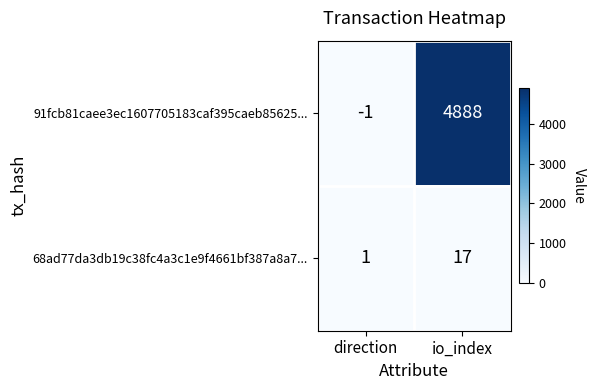

Which category has the highest value in the 68ad77da3db19c38fc4a3c1e9f4661bf387a8a7... series?

io_index